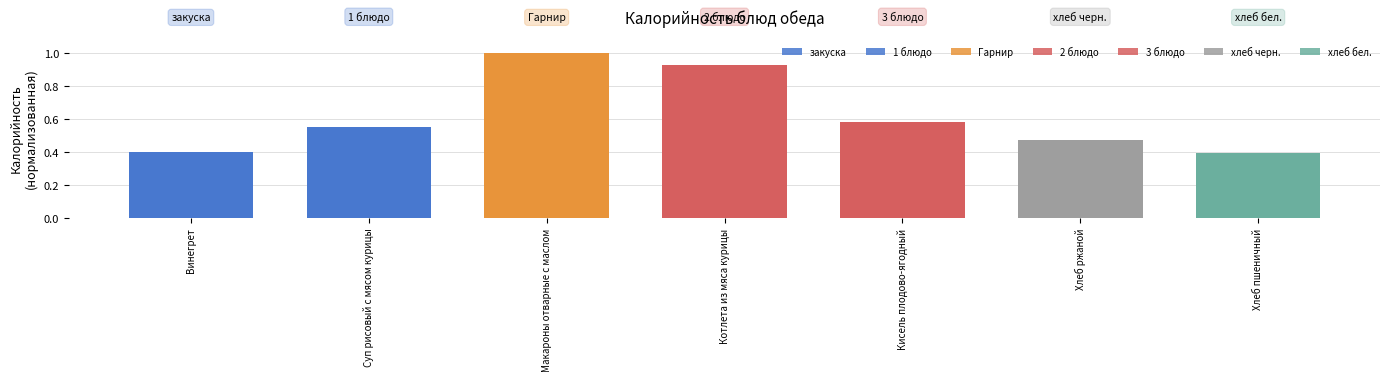

Does the chart contain stacked bars?

No